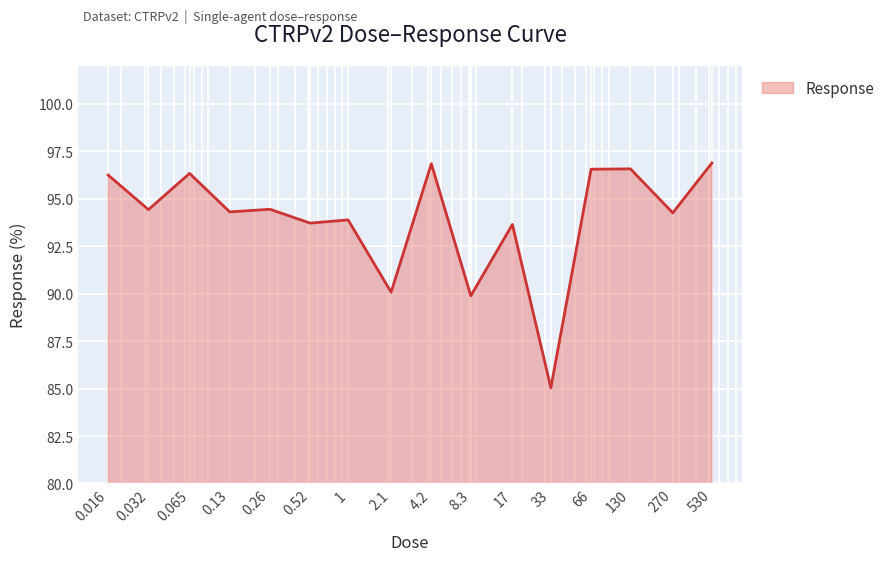

What is the maximum value shown in the chart?

96.9